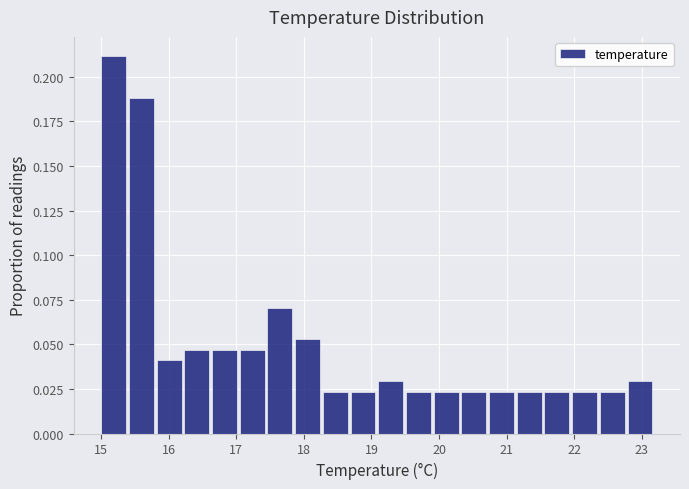

Reading left to right, list every bar in this chart as the range it spans on the x-axis followed by its height. Neither the bar edges nor the heights are printed on the chart, so give them approximately, as read against the axes.

15.00 to 15.41: 0.210
15.41 to 15.82: 0.190
15.82 to 16.23: 0.040
16.23 to 16.64: 0.045
16.64 to 17.05: 0.045
17.05 to 17.46: 0.045
17.46 to 17.87: 0.070
17.87 to 18.28: 0.055
18.28 to 18.69: 0.025
18.69 to 19.10: 0.025
19.10 to 19.51: 0.030
19.51 to 19.92: 0.025
19.92 to 20.33: 0.025
20.33 to 20.74: 0.025
20.74 to 21.15: 0.025
21.15 to 21.56: 0.025
21.56 to 21.97: 0.025
21.97 to 22.38: 0.025
22.38 to 22.79: 0.025
22.79 to 23.20: 0.030